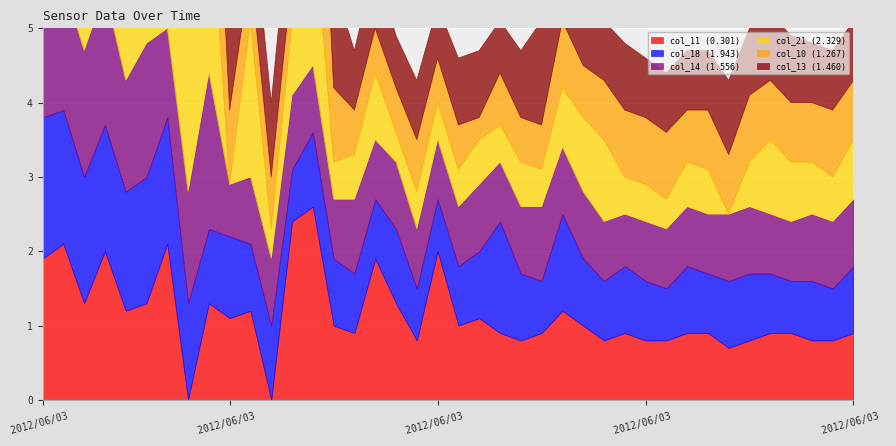

Where is the first local maximum for col_13?

2012/06/03 00:20